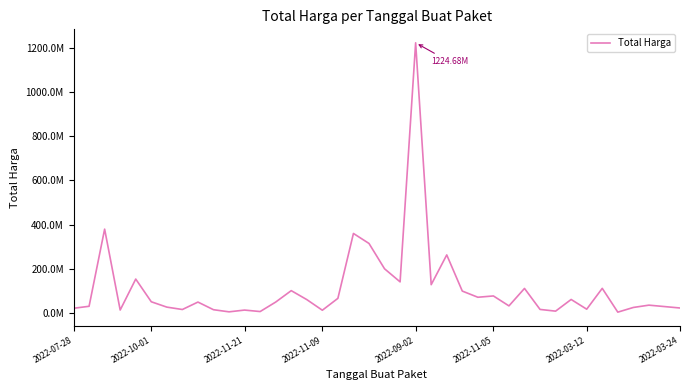

Does the chart have visible grid lines?

No